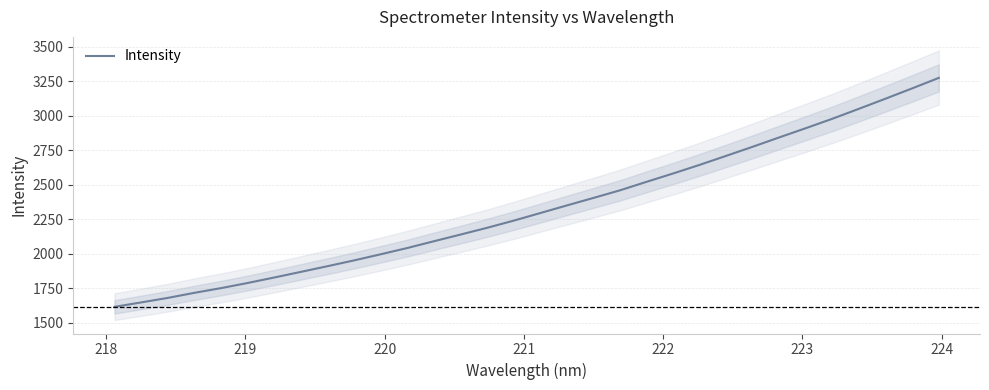

What is the lowest value of the Intensity series?

1615.2